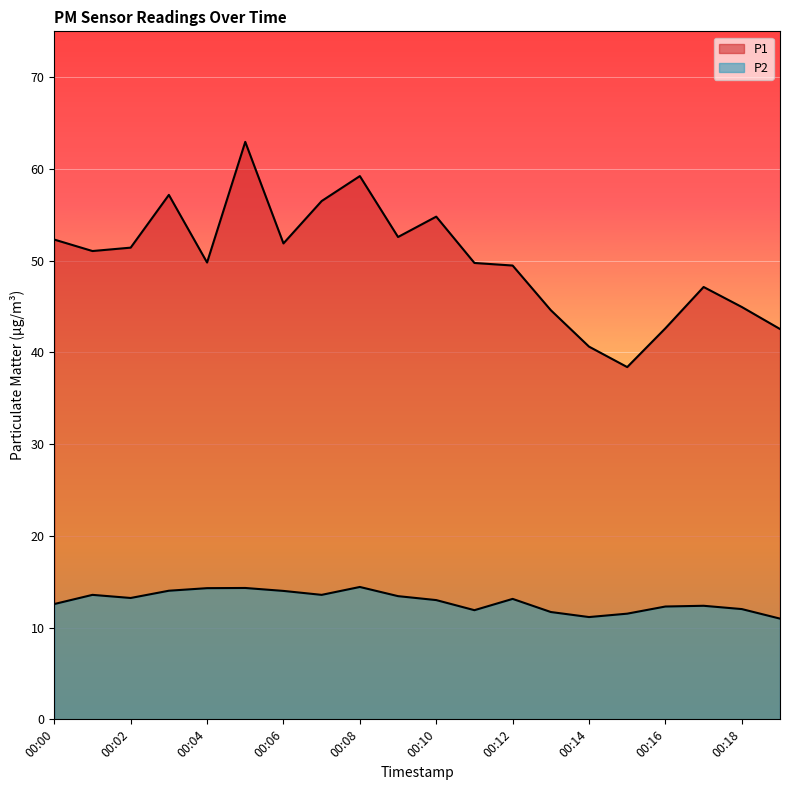

What is the total value across all series at 00:05?

77.3